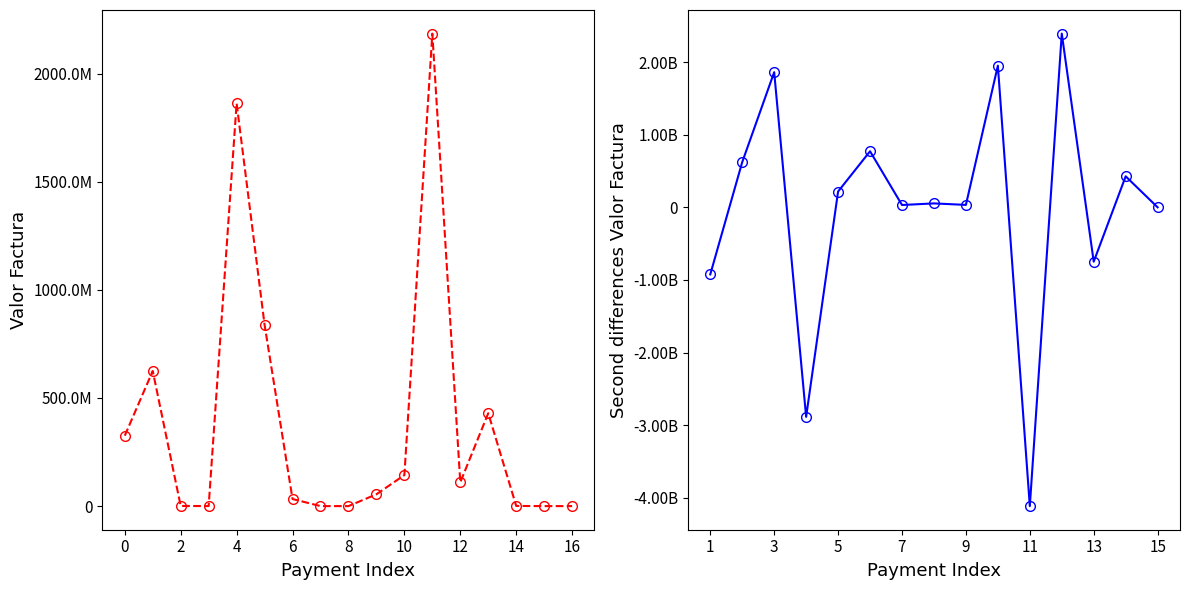

The value at 0 is 325498000. True or false?

True